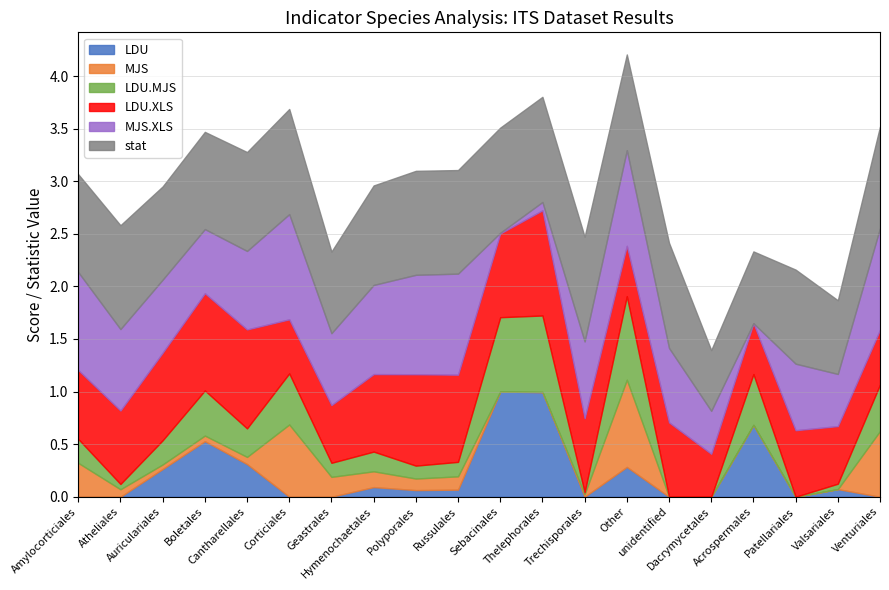

How many lines are shown in the chart?

6